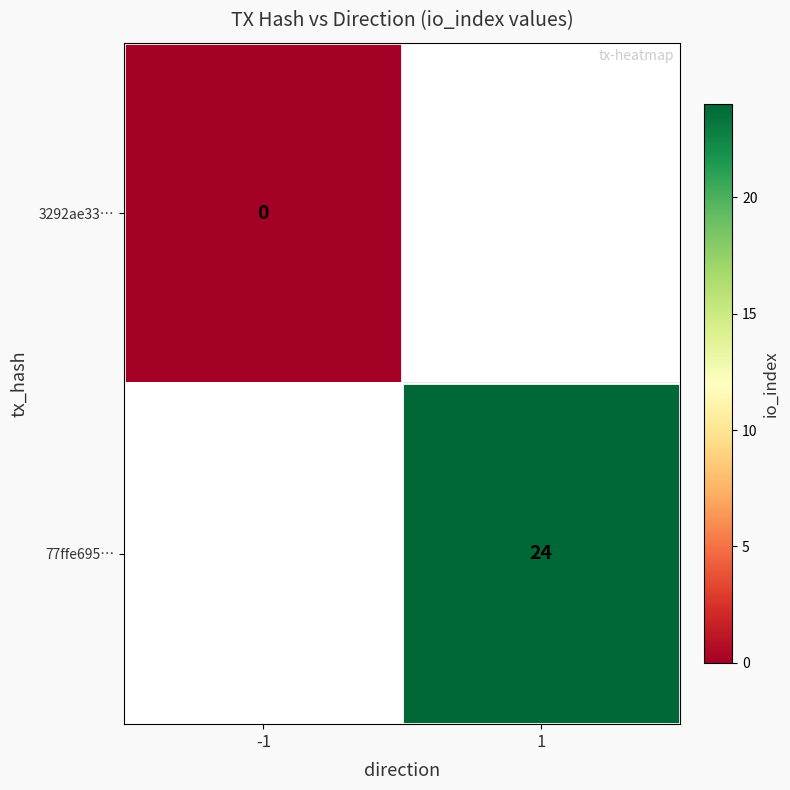

True or false: 77ffe695… has a value of 24.0 at 1.

True